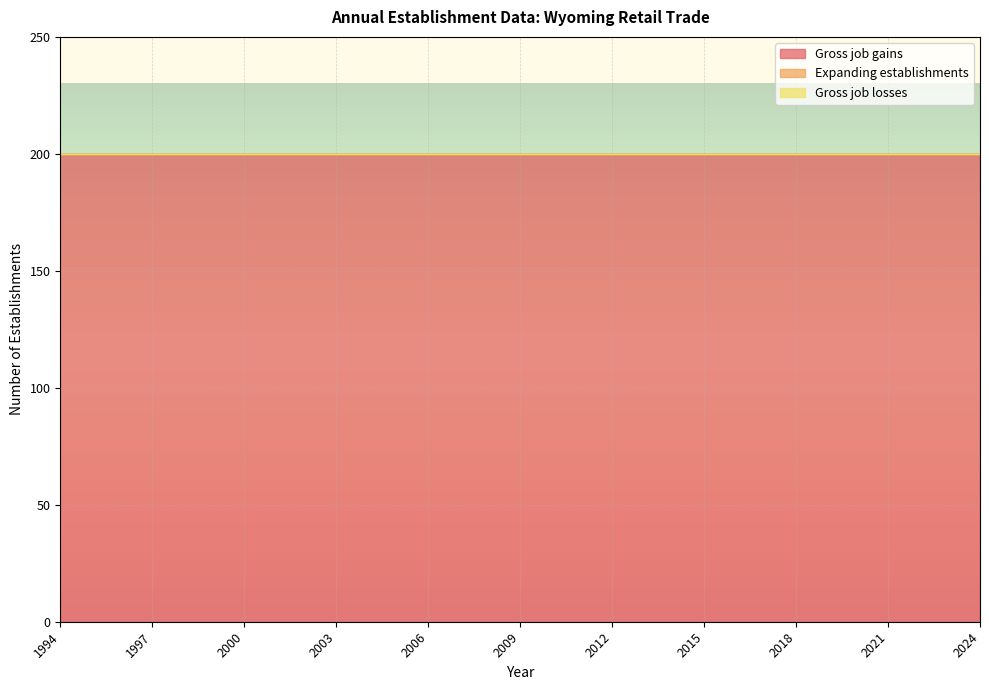

What are all the series names shown in the legend?

Gross job gains, Expanding establishments, Gross job losses